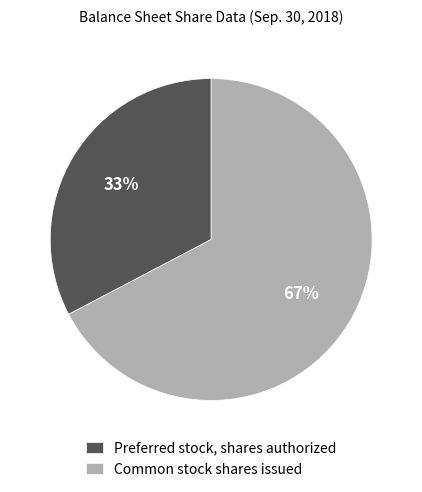

How many segments does this pie chart have?

2